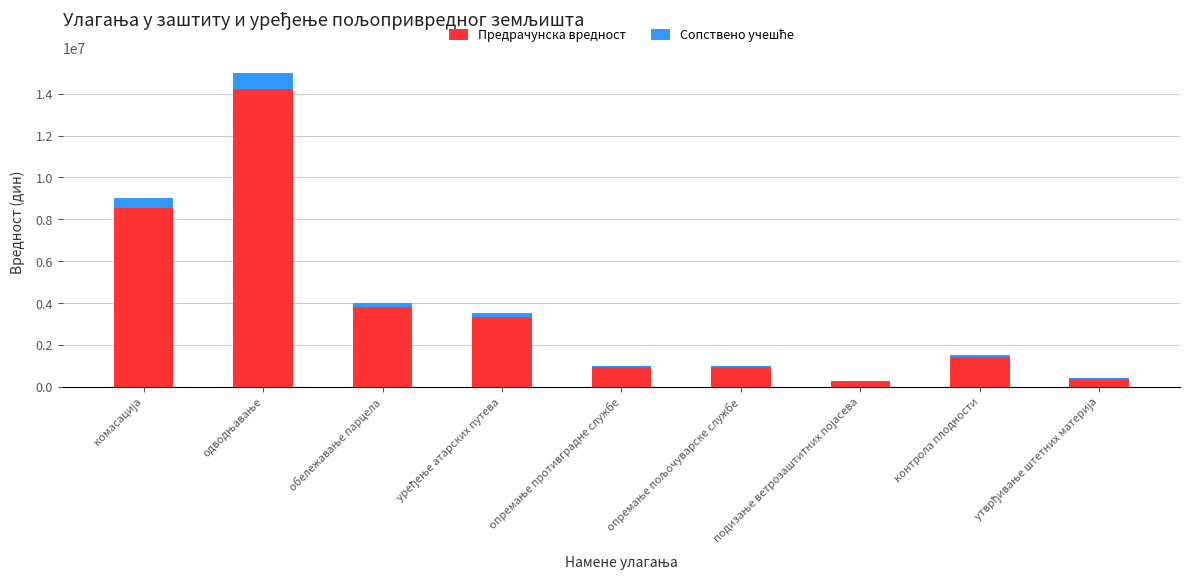

What is the difference between the highest and lowest values at опремање противградне службе?

950000.0